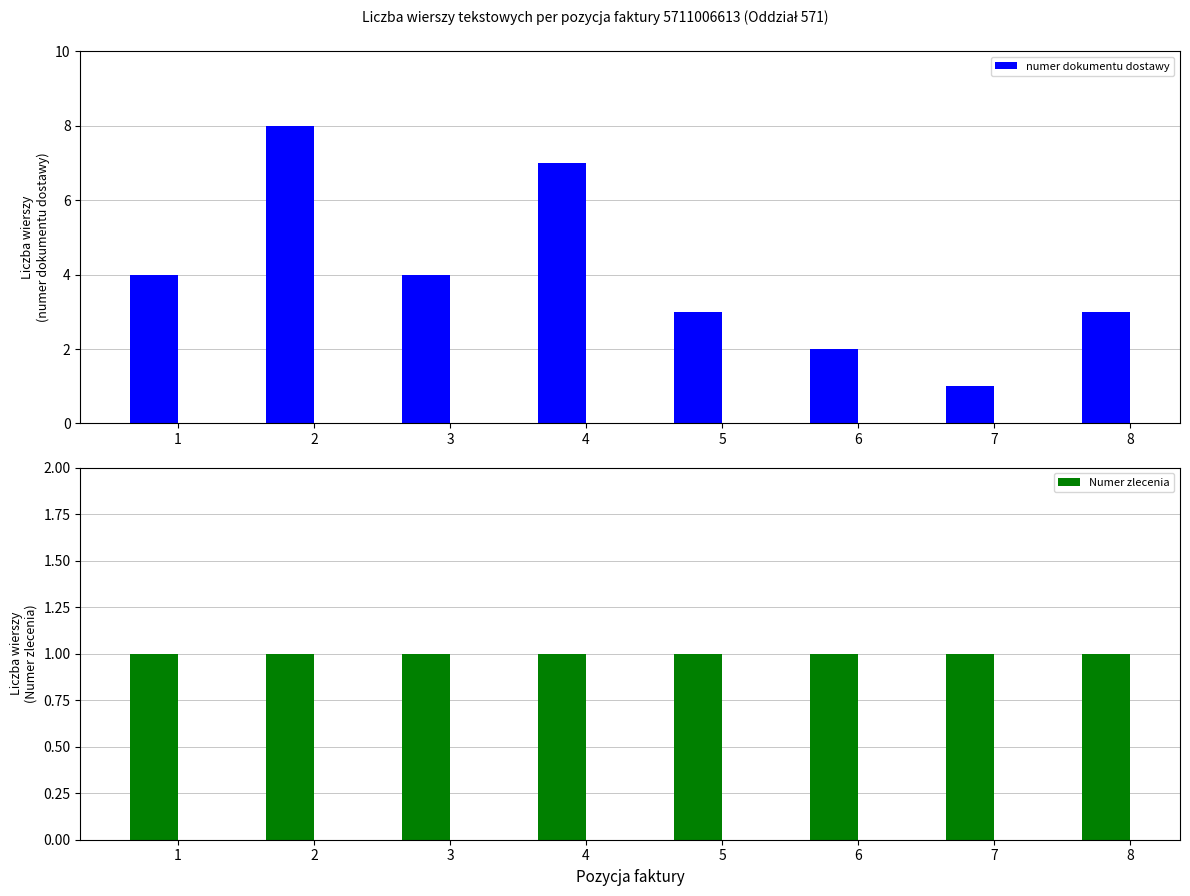

How many bars are there in total?

16